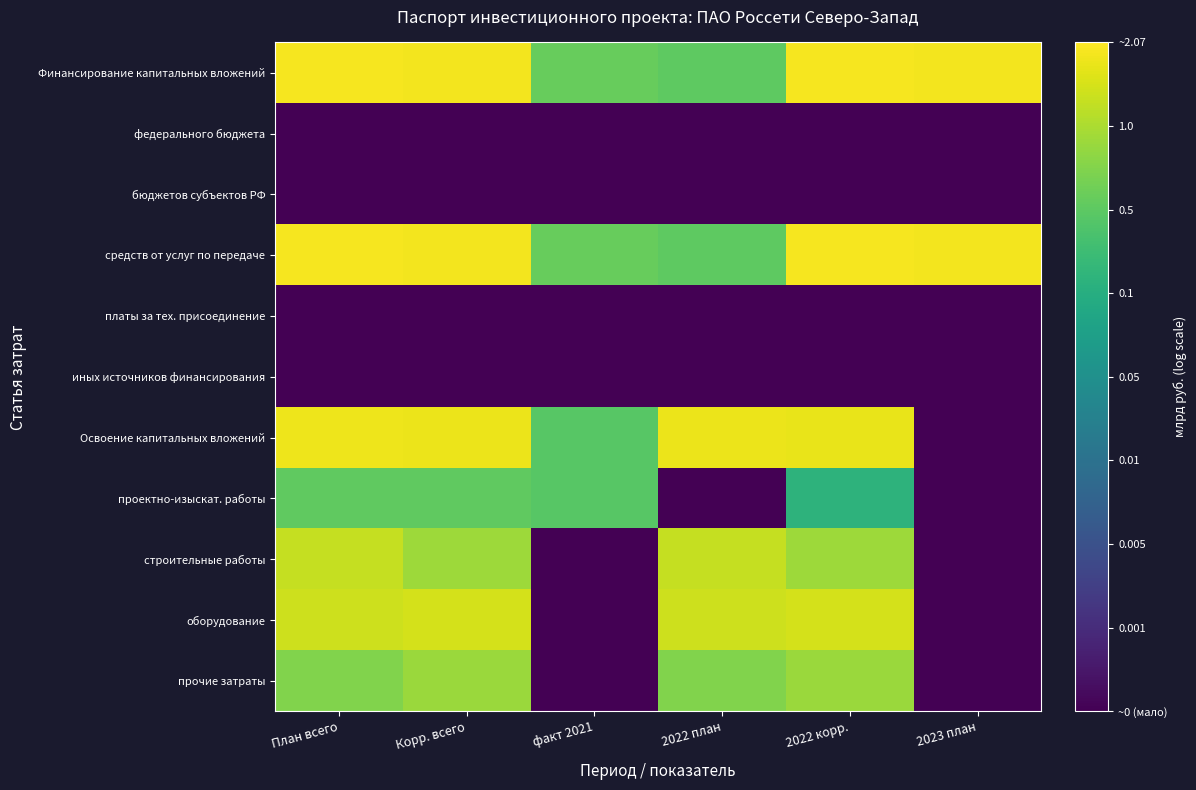

What is the total value across all series at Корр. всего?

-25.5